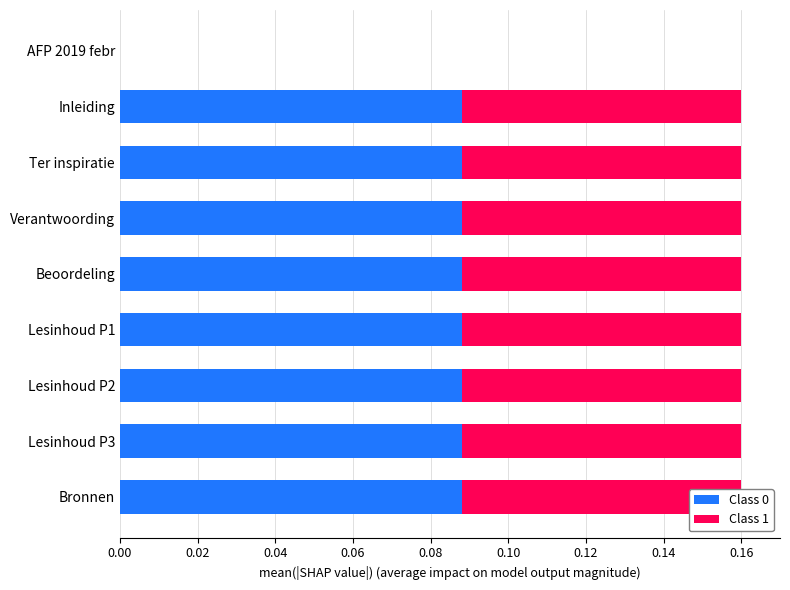

How many groups of bars are there?

9